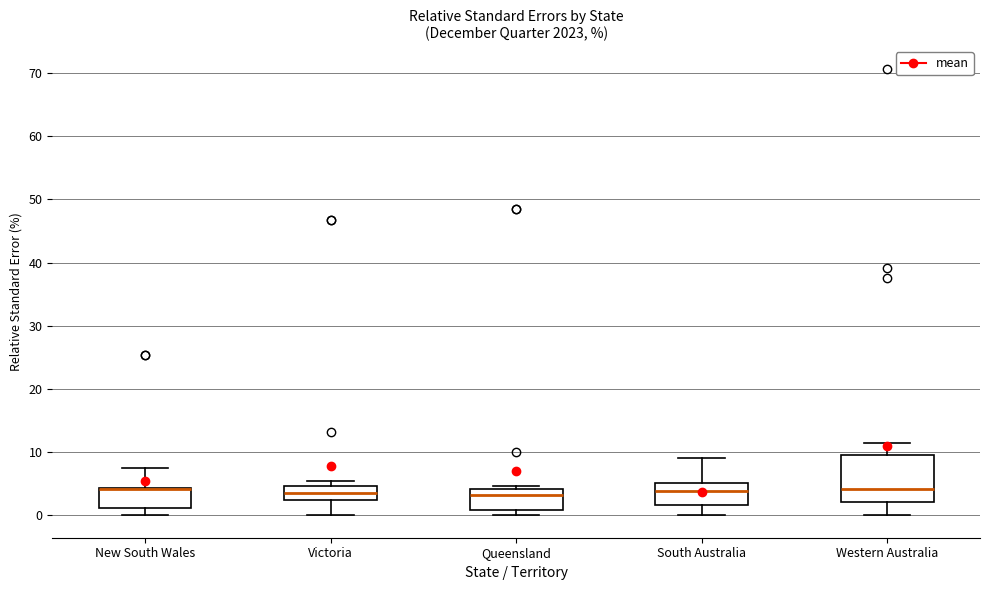

Reading left to right, transcribe this box plot: for each box, give where its median line is, the range the box spans, and where its two whiskers end, as read against the y-axis. The values are not printed on the chart, so give them approximately, as read against the axis.

New South Wales: median 4 (drawn on the box's upper edge), box 1 to 4, whiskers 0 to 8
Victoria: median 4, box 3 to 5, whiskers 0 to 5 (just above the box's upper edge)
Queensland: median 3, box 1 to 4, whiskers 0 to 5
South Australia: median 4, box 2 to 5, whiskers 0 to 9
Western Australia: median 4, box 2 to 10, whiskers 0 to 11